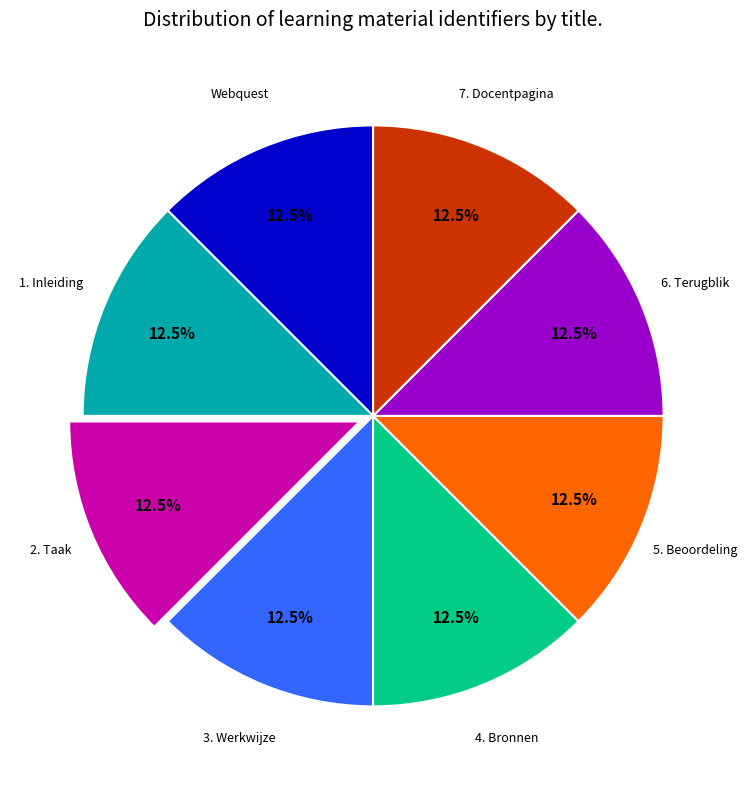

Does any single category account for the majority?

No